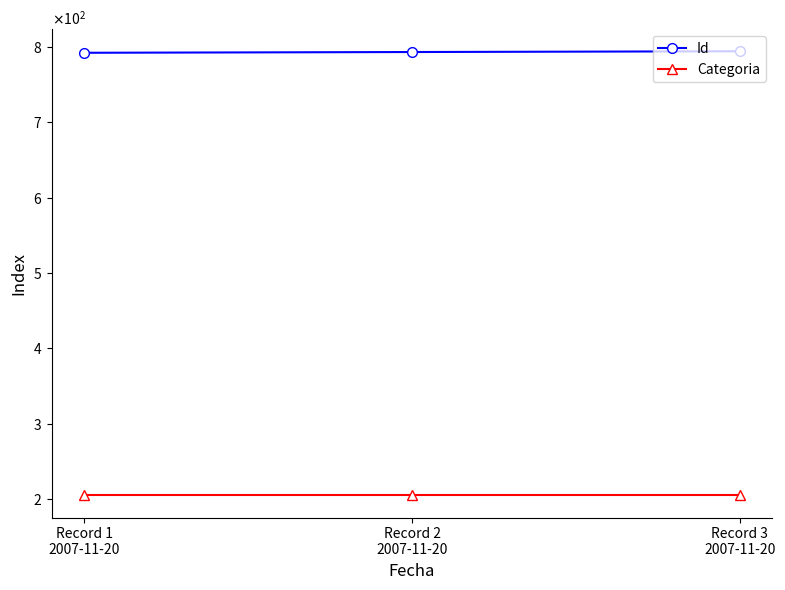

Which series has the largest total across all categories?

Id